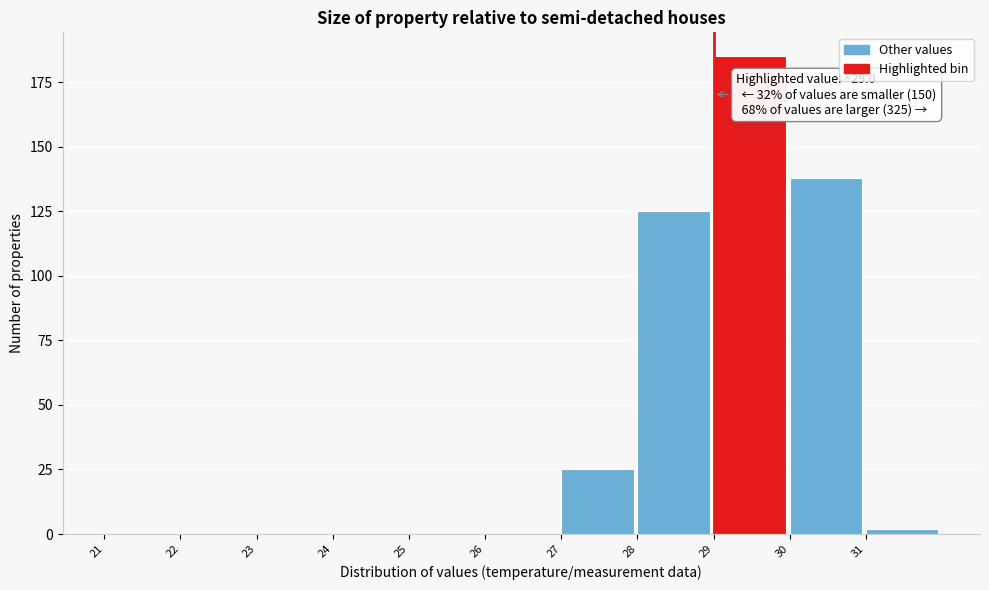

Which range on the x-axis has the tallest bar?

29 to 30